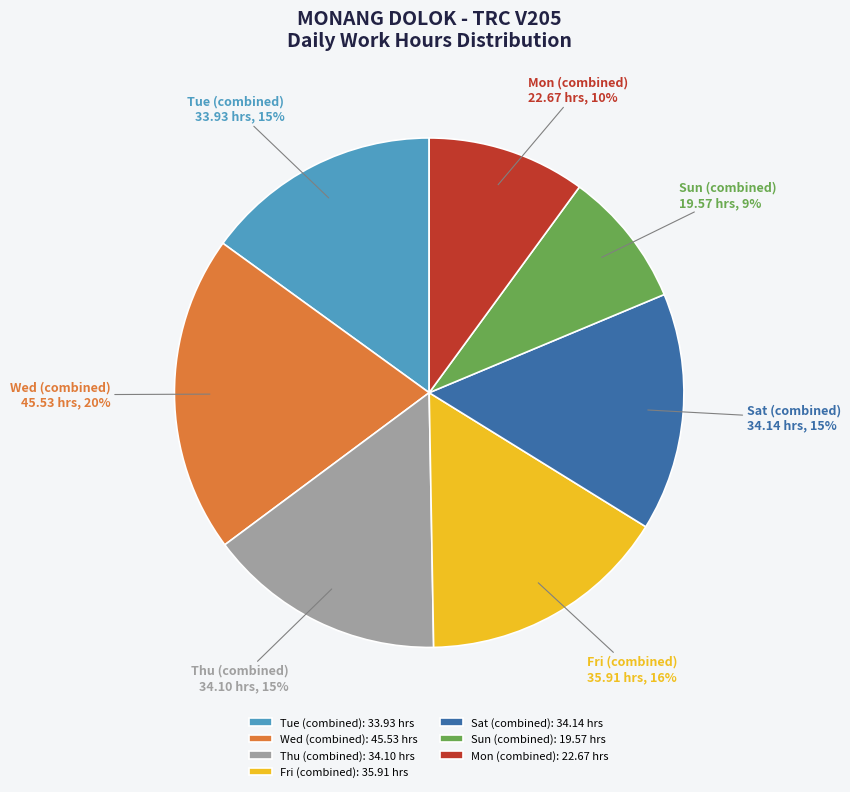

Is the sum of Fri (combined): 35.91 hrs and Tue (combined): 33.93 hrs greater than half?

No